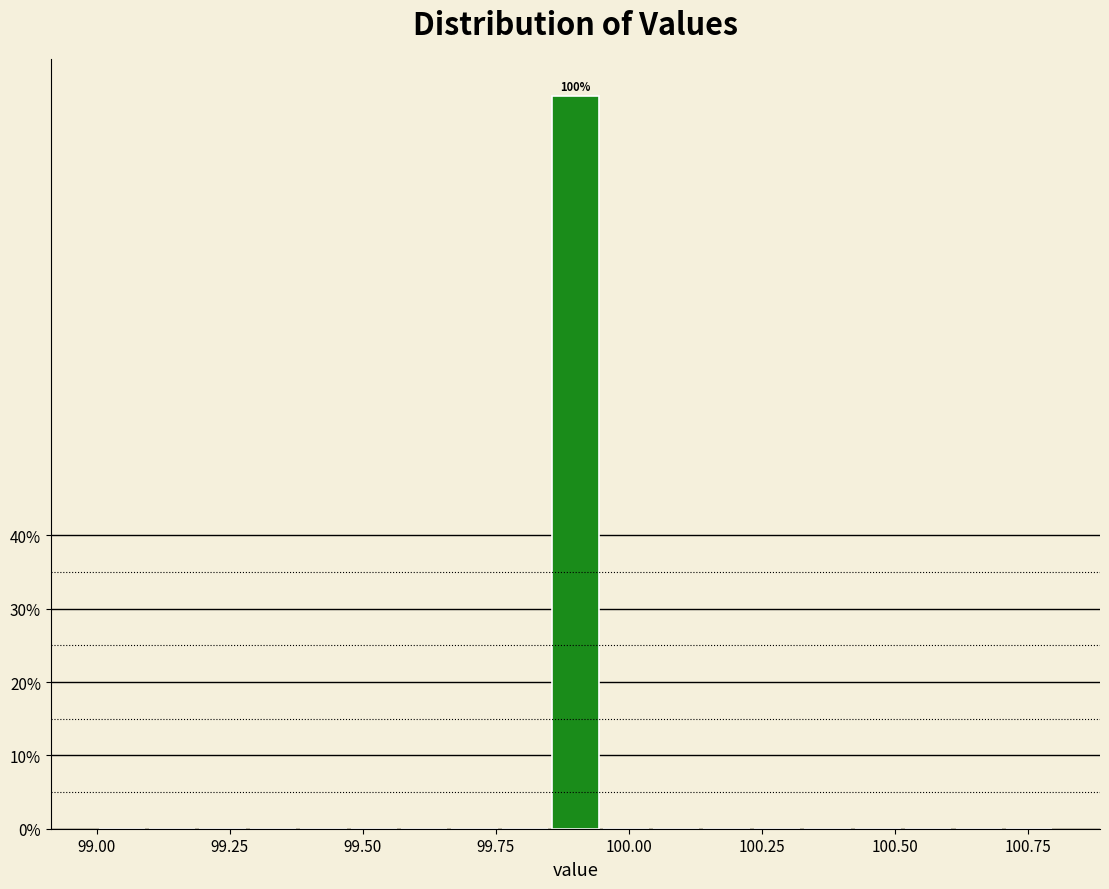

Read against the x-axis, roughly where is the centre of the tallest bar?

99.90